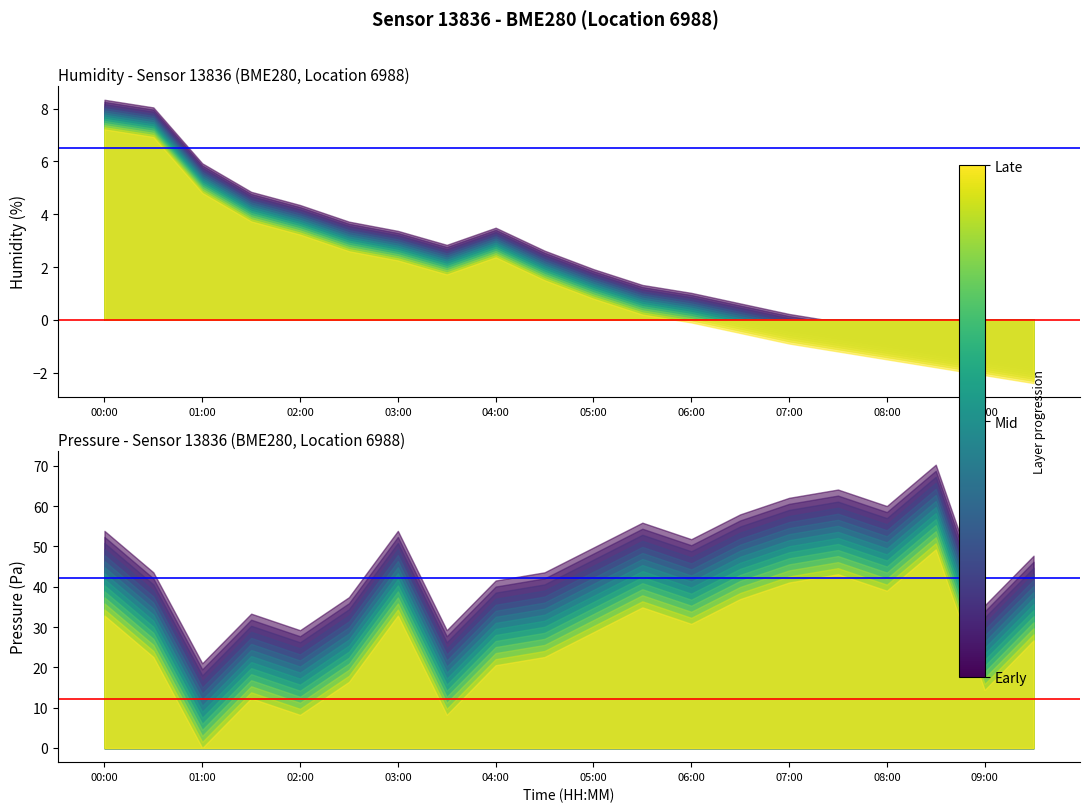

Which category has the highest value in the blue_ref series?

00:00